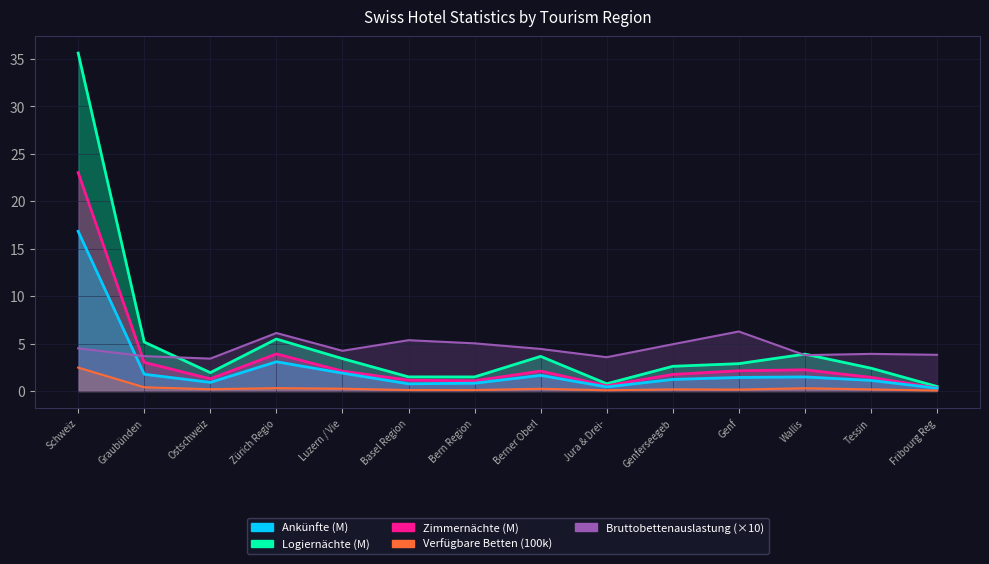

At how many categories does at least one series exceed 8?

1